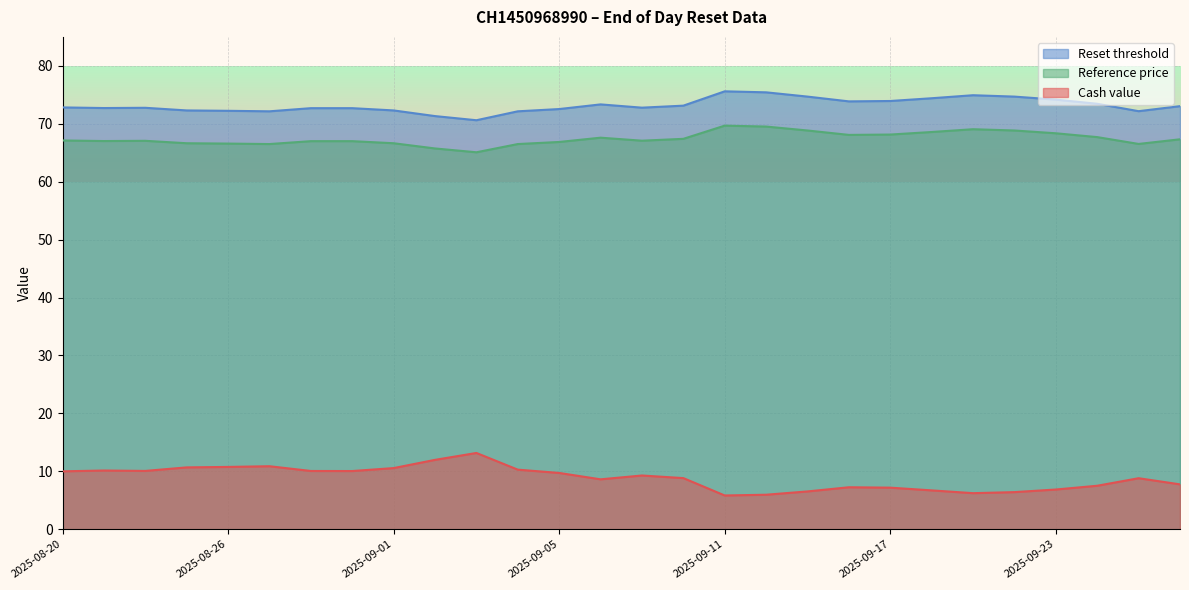

Reading left to right, what are all the values shown in this chart?

Cash value: 10.0	10.1	10.1	10.7	10.8	10.9	10.1	10.1	10.6	12.0	13.2	10.3	9.7	8.6	9.3	8.8	5.8	6.0	6.5	7.2	7.2	6.7	6.2	6.4	6.9	7.5	8.8	7.8
Reset threshold: 72.8	72.7	72.8	72.3	72.2	72.2	72.7	72.7	72.3	71.3	70.6	72.2	72.5	73.3	72.8	73.1	75.6	75.4	74.7	73.9	73.9	74.4	74.9	74.7	74.2	73.5	72.2	73.0
Reference price: 67.1	67.0	67.1	66.6	66.6	66.5	67.0	67.0	66.6	65.7	65.1	66.5	66.9	67.6	67.1	67.4	69.7	69.5	68.8	68.1	68.1	68.6	69.1	68.8	68.4	67.7	66.5	67.3